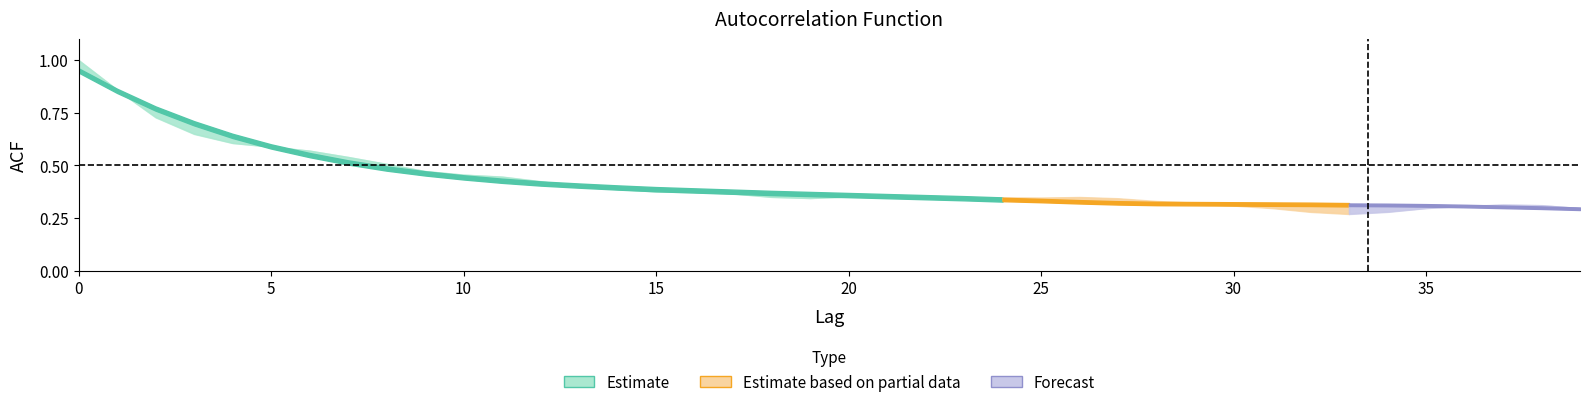

Is it true that acf_shown_smooth equals 0.5 at 2?

False